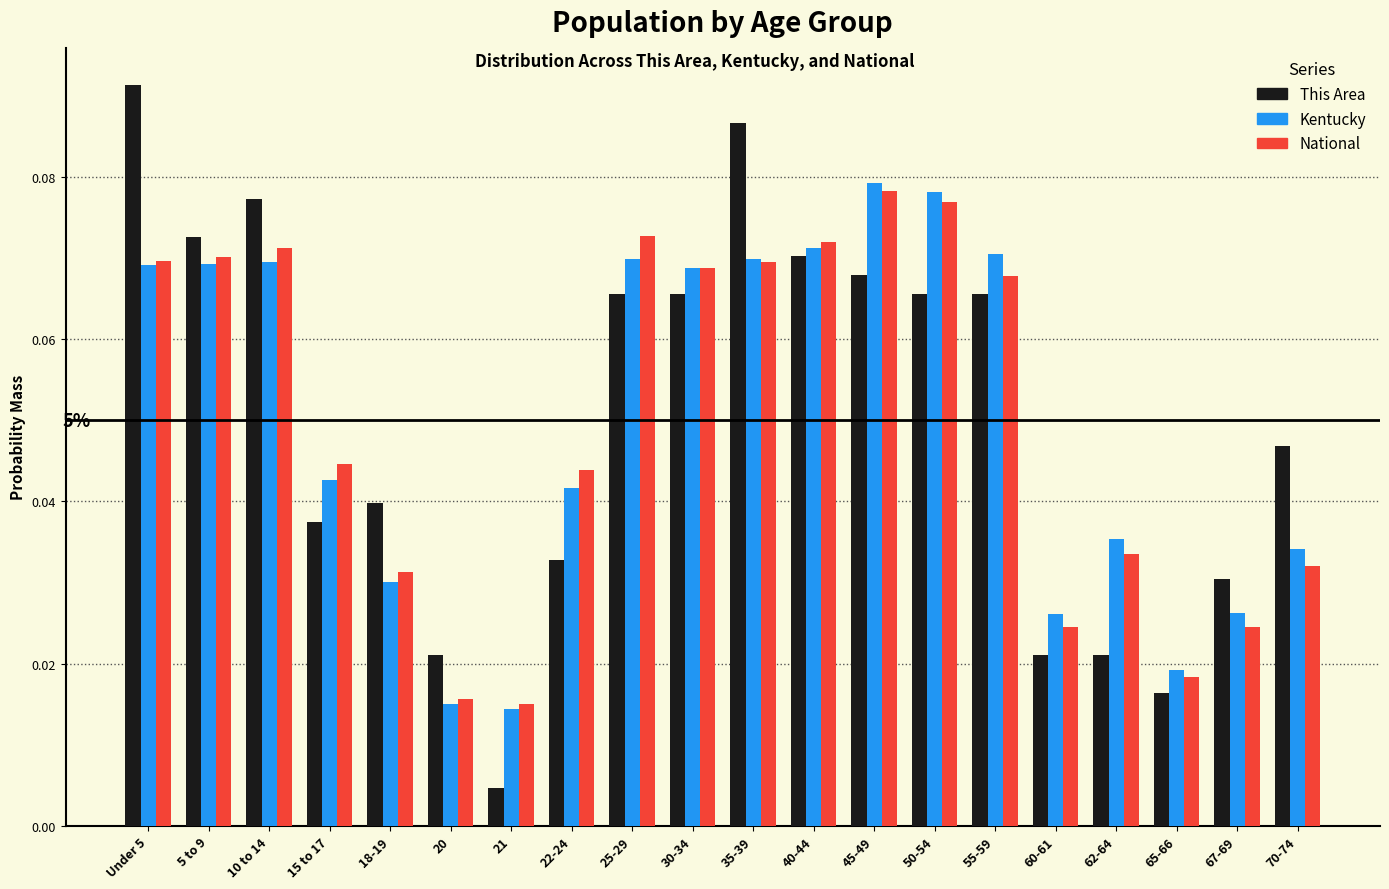

What is the sum of all This Area values?

1.0